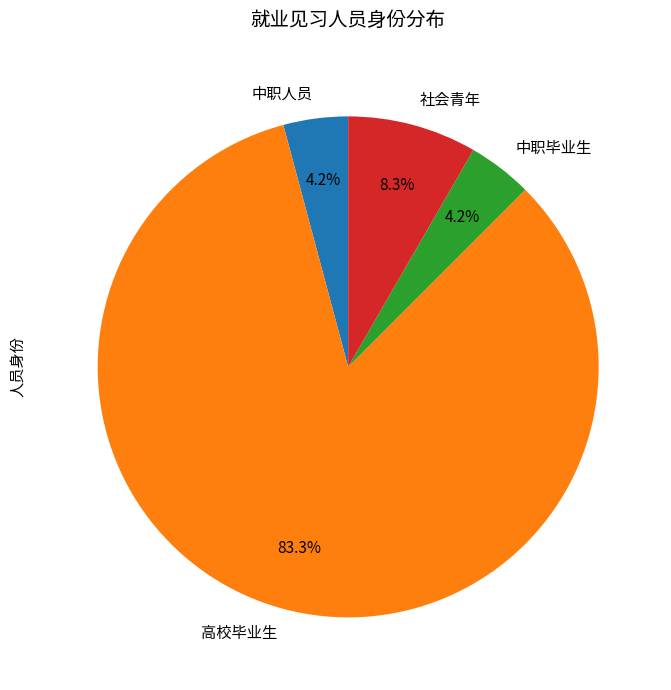

Combined, do 中职毕业生 and 高校毕业生 account for over 50%?

Yes